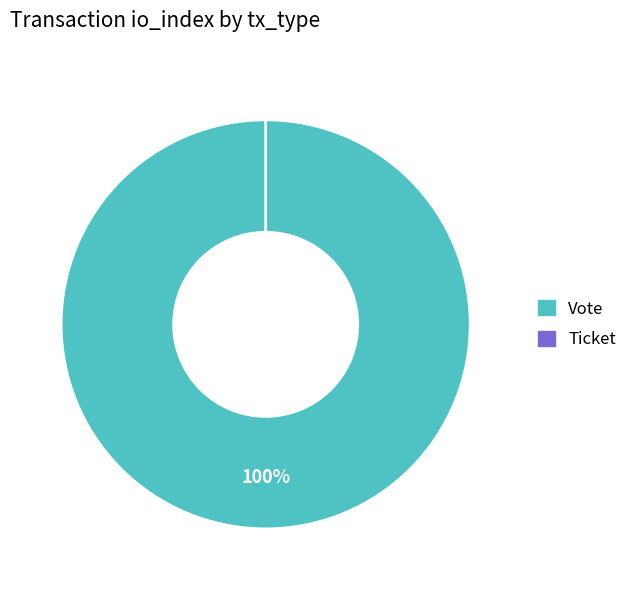

Rank the categories by value from highest to lowest.

Vote, Ticket